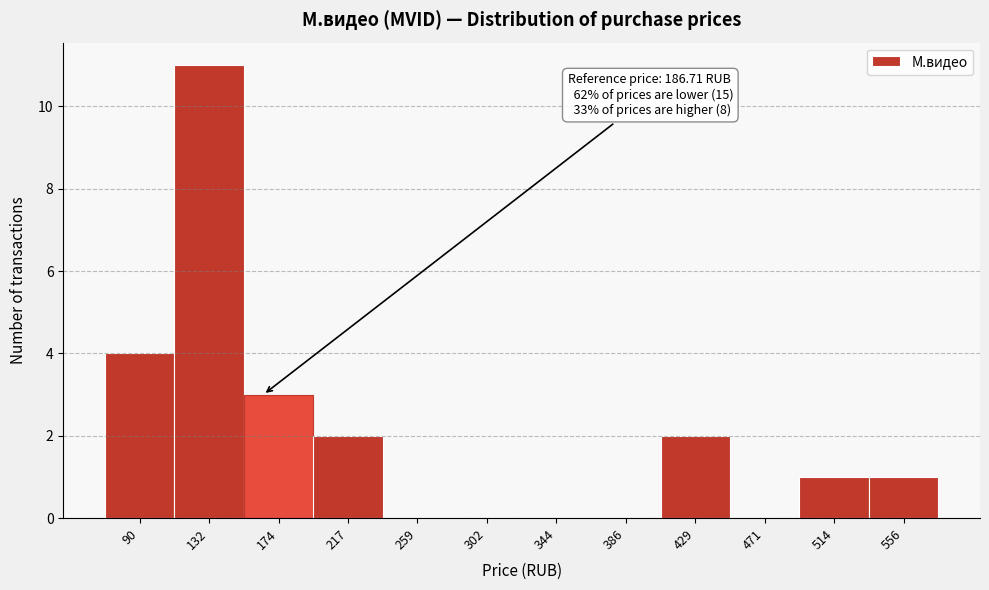

Reading right to left, extract all data points from this chart.

556=1	514=1	471=0	429=2	386=0	344=0	302=0	259=0	217=2	174=3	132=11	90=4